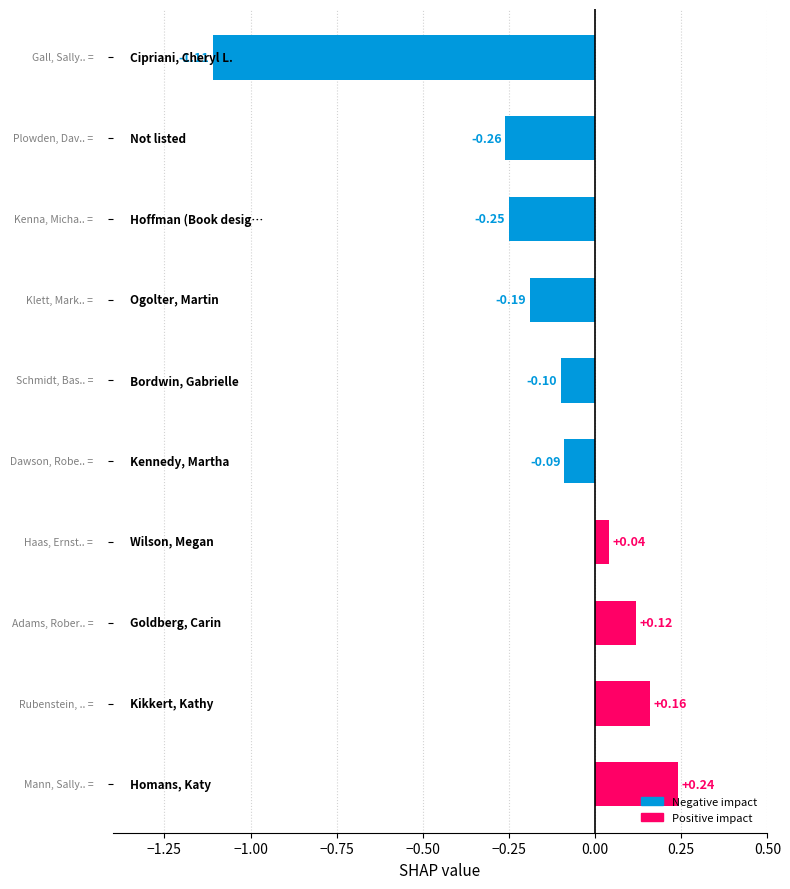

How many bars are there in total?

10